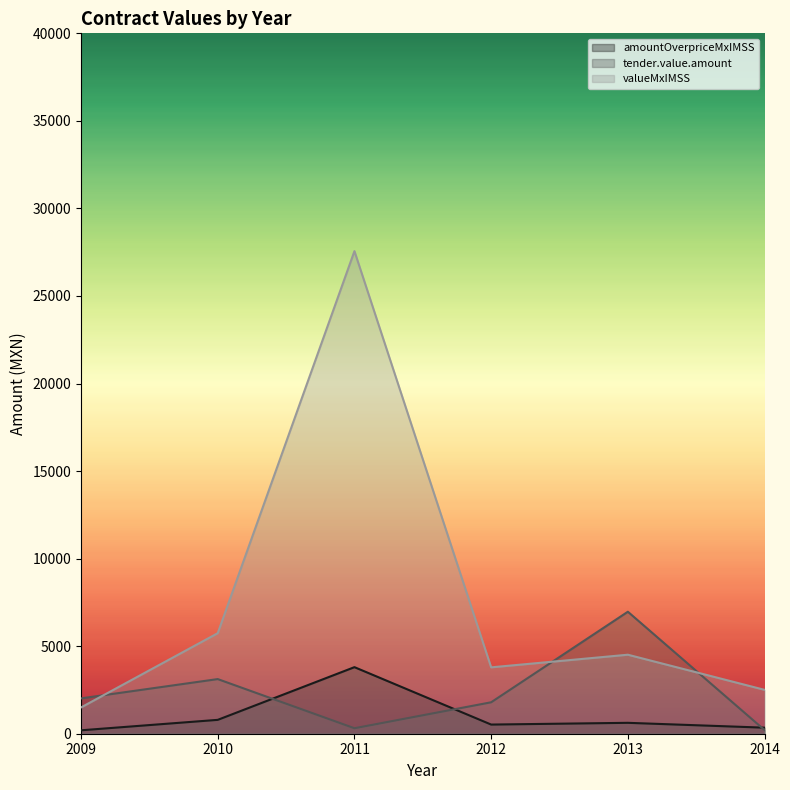

True or false: tender.value.amount has a value of 95.8 at 2011.

False